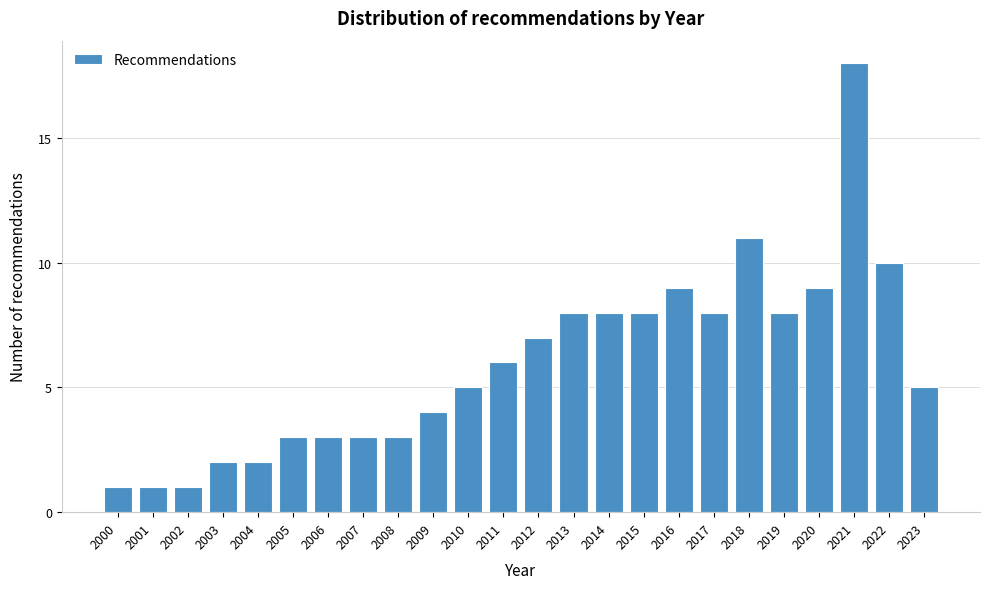

Reading left to right, list all the values displayed in this chart.

1	1	1	2	2	3	3	3	3	4	5	6	7	8	8	8	9	8	11	8	9	18	10	5